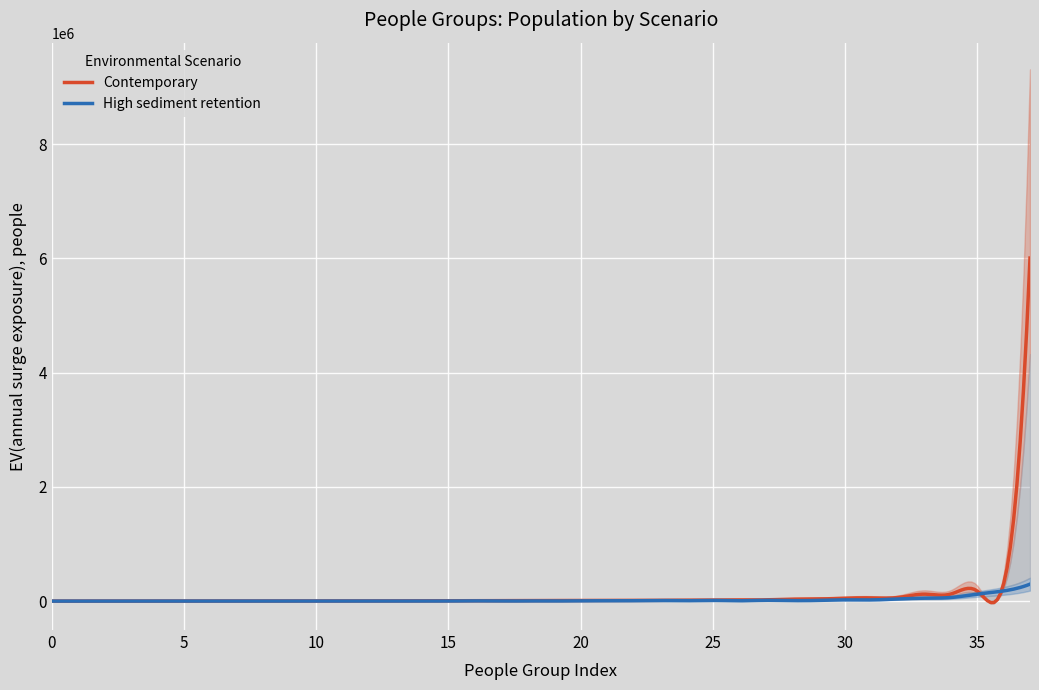

What is the difference between the second highest and second lowest values in the Contemporary series?

4782154.8